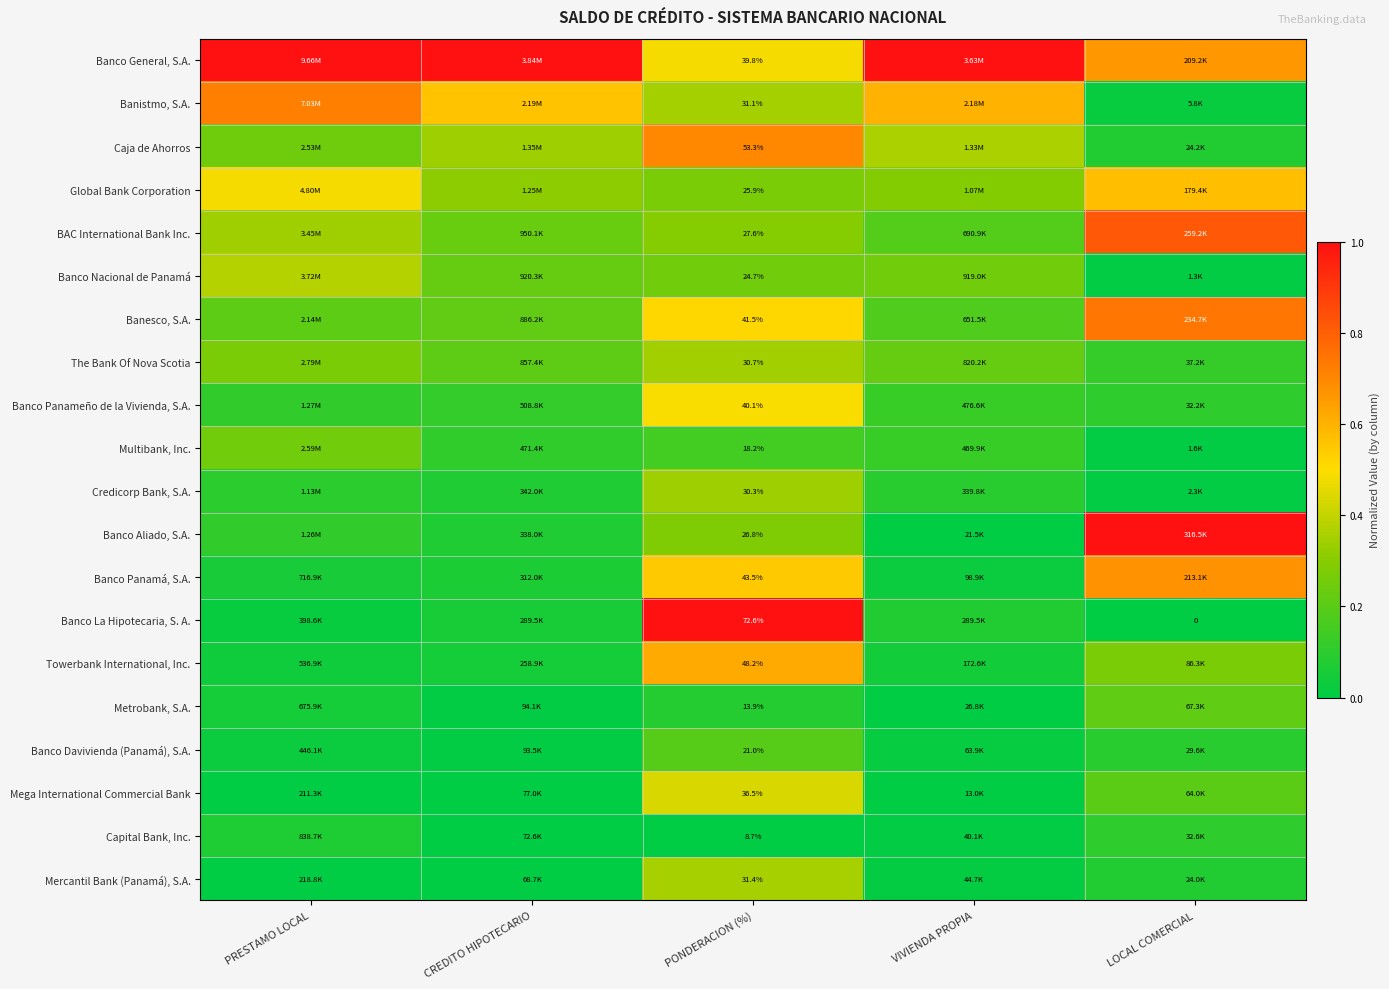

At how many categories does at least one series exceed 0?

5